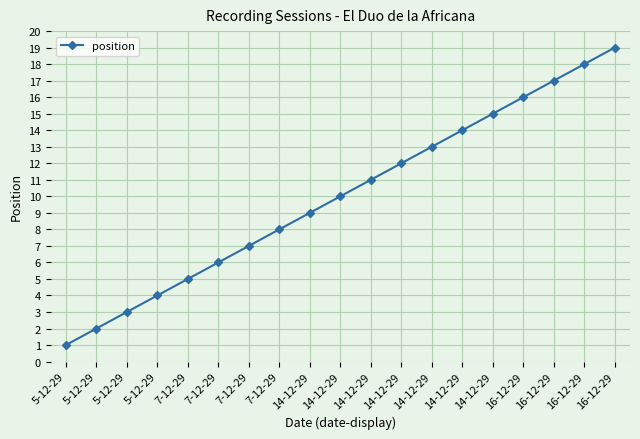

List the labels in order of value, largest first.

16-12-29, 16-12-29, 16-12-29, 16-12-29, 14-12-29, 14-12-29, 14-12-29, 14-12-29, 14-12-29, 14-12-29, 14-12-29, 7-12-29, 7-12-29, 7-12-29, 7-12-29, 5-12-29, 5-12-29, 5-12-29, 5-12-29